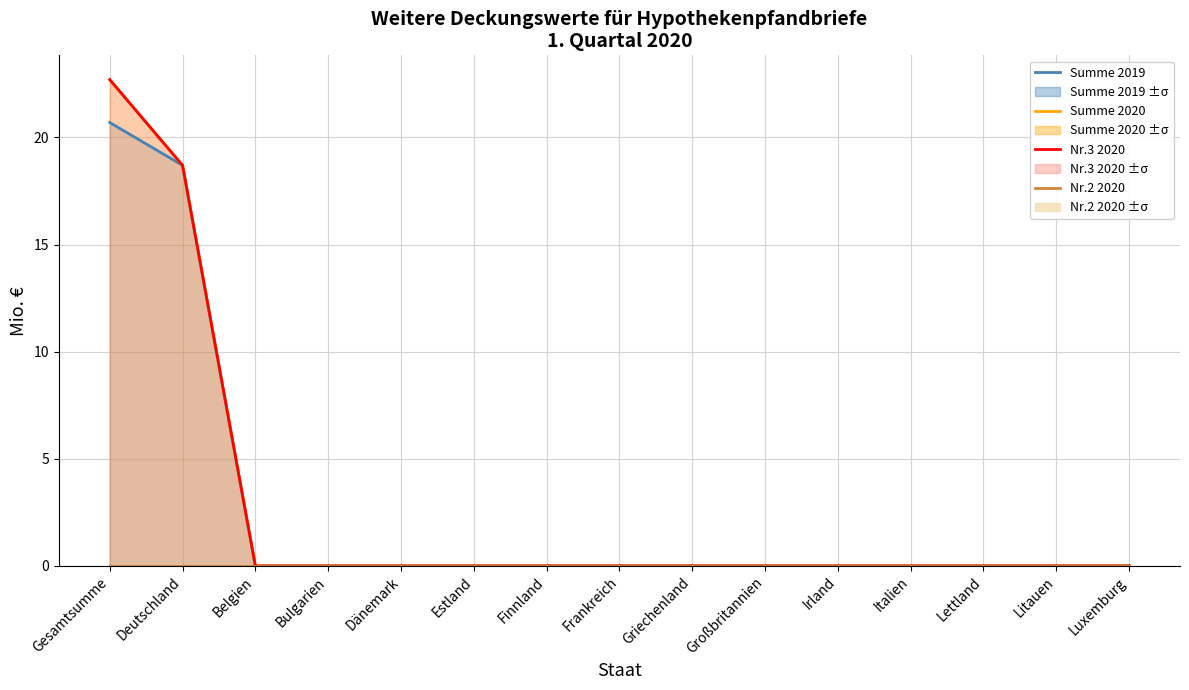

Which series changed the most between Estland and Großbritannien?

Summe 2019